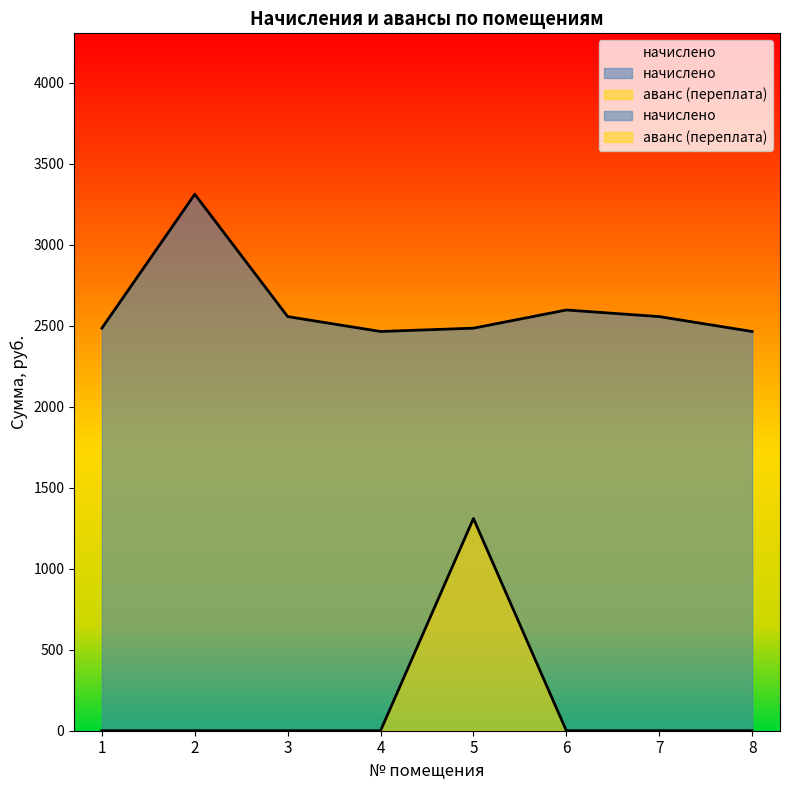

The начислено series shows 2464.7 at 8. True or false?

True